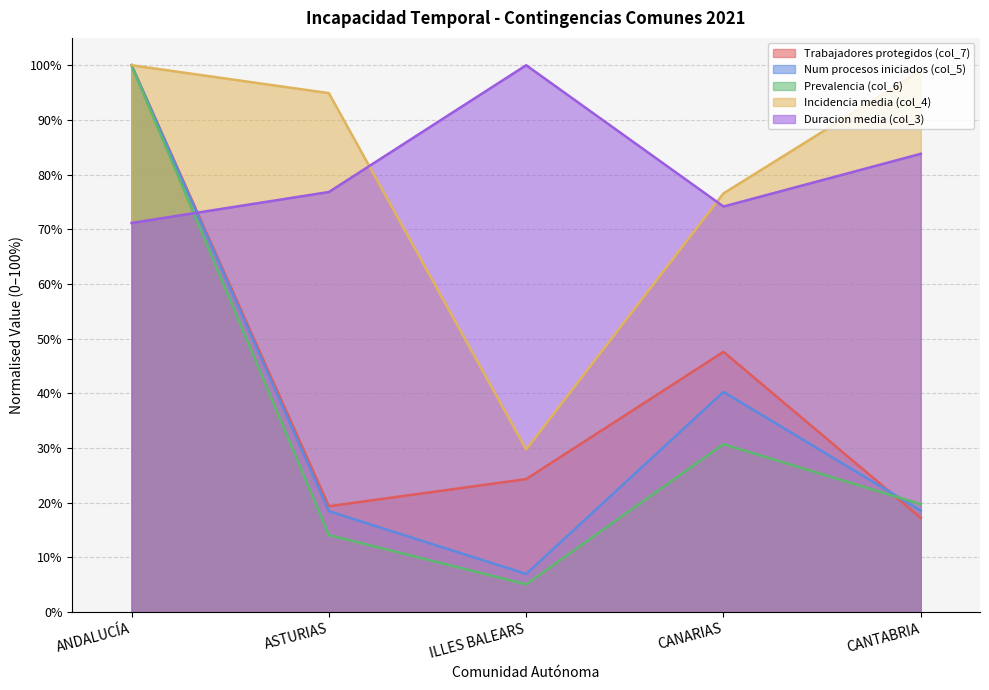

Which series has the largest range (max minus min)?

Prevalencia (col_6)